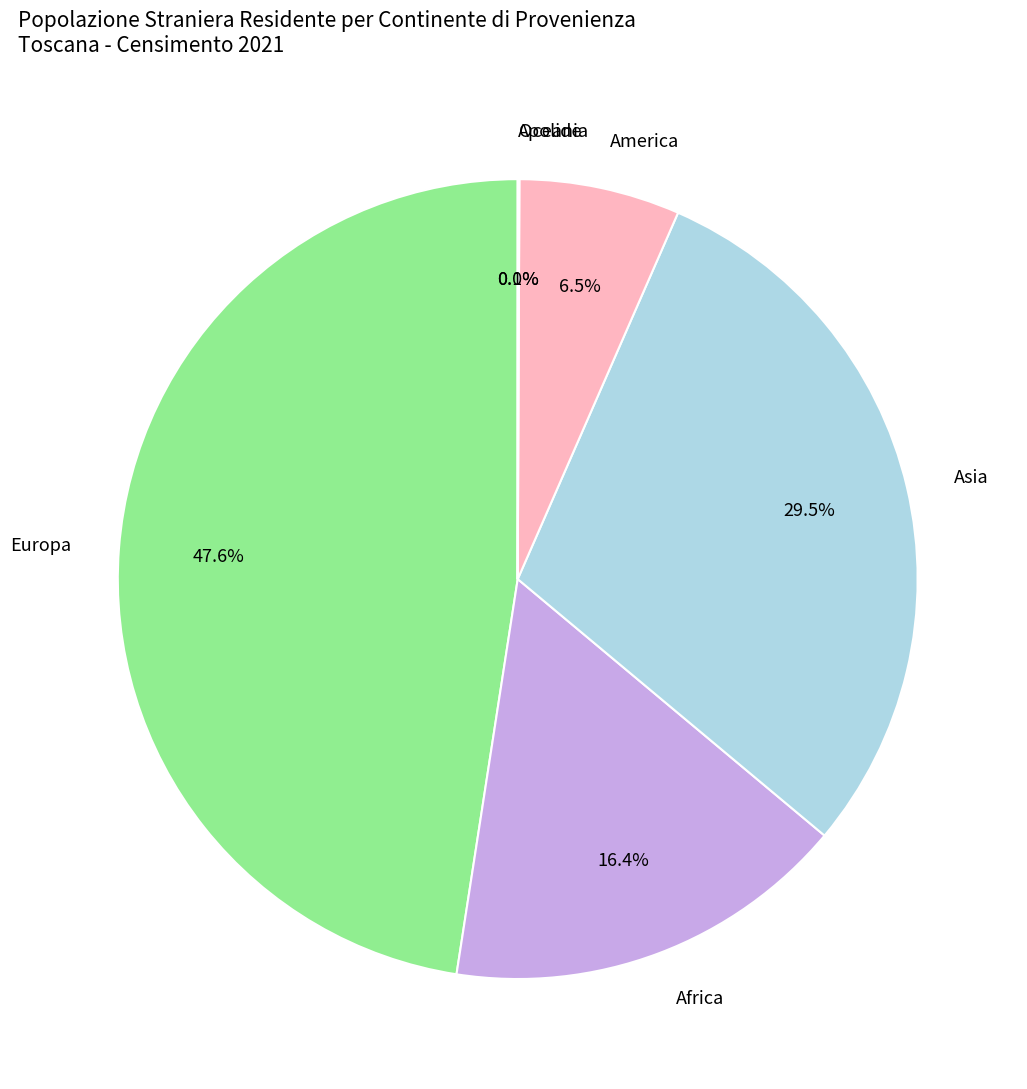

What is the largest slice in the pie chart?

Europa